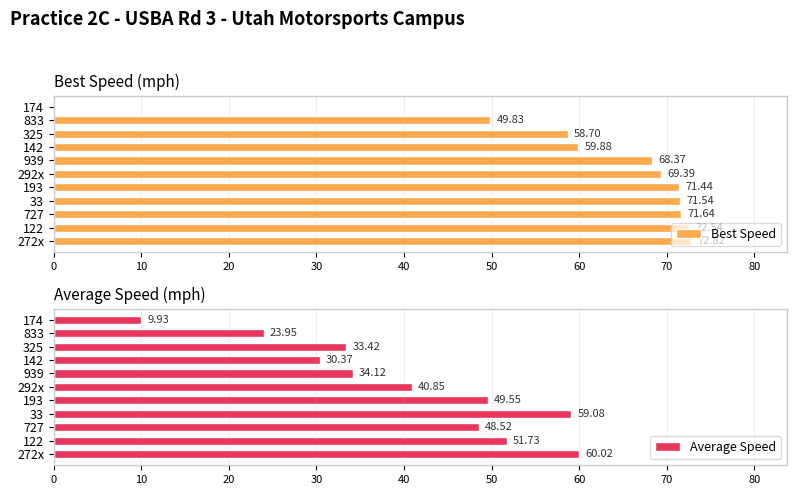

At how many categories does at least one series exceed 2?

11